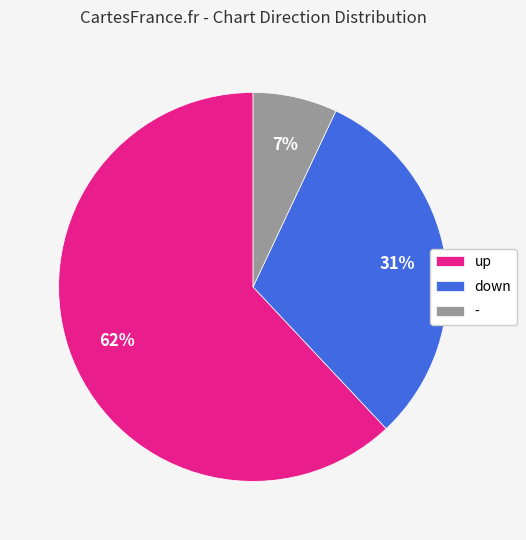

How many segments does this pie chart have?

3